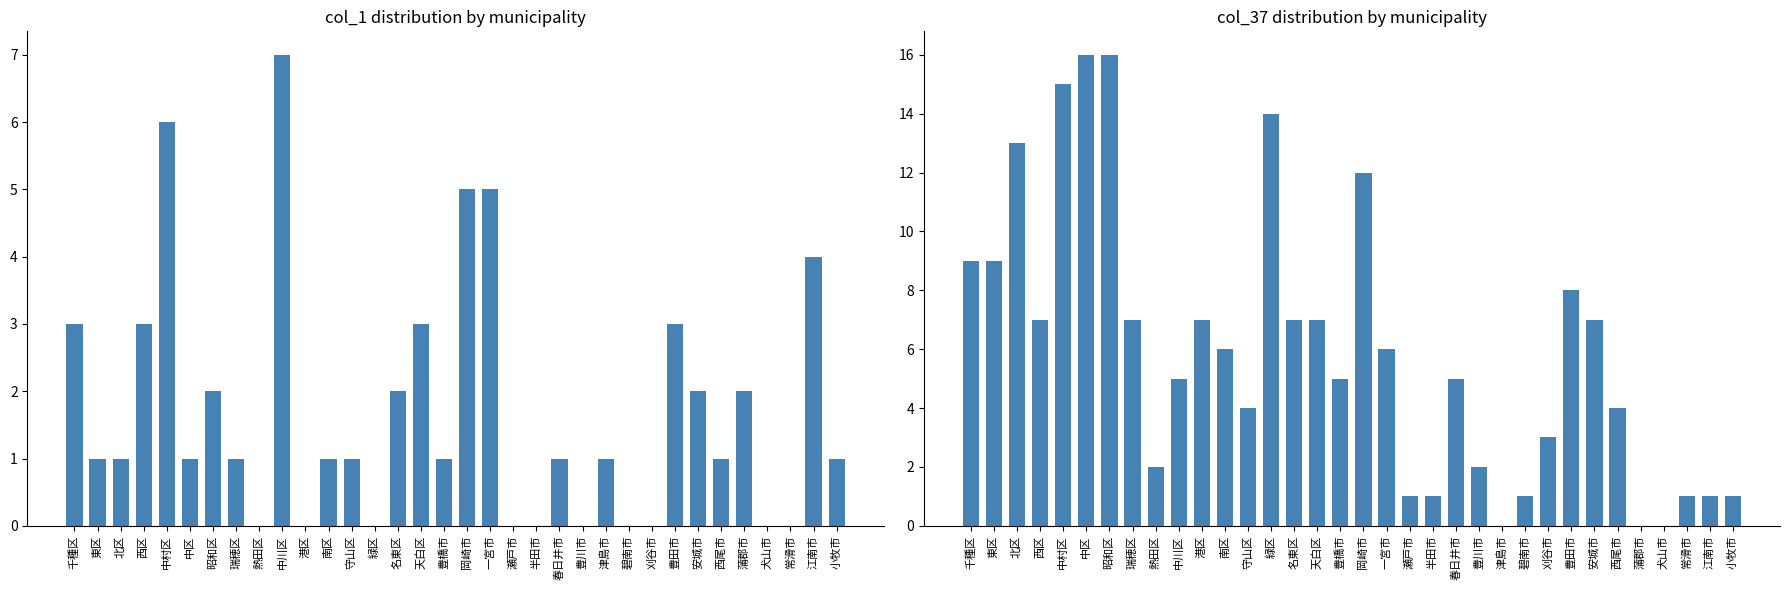

Rank the series by their maximum value, from highest to lowest.

col_37, col_1